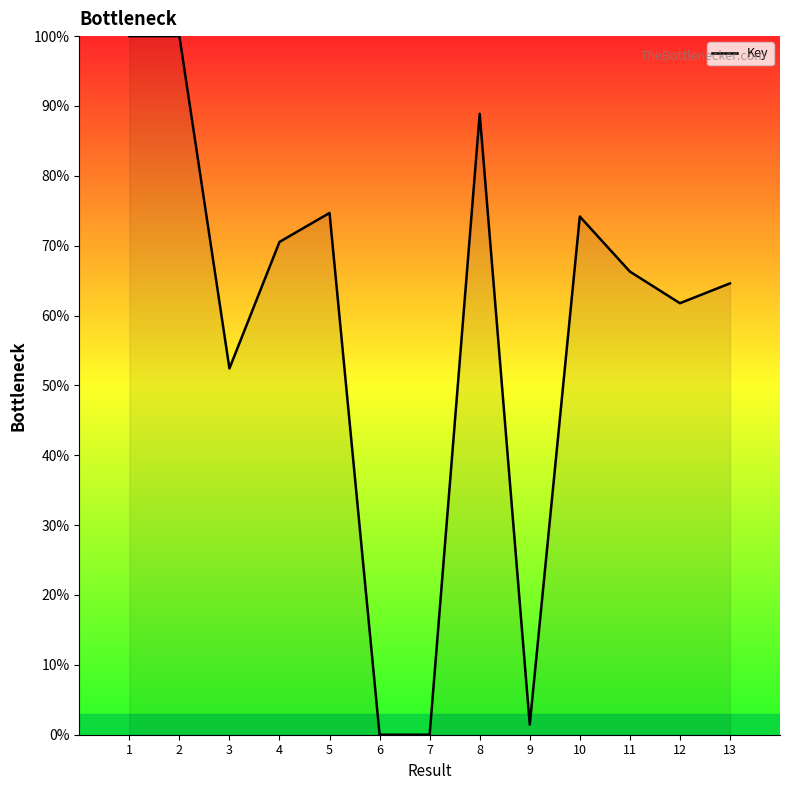

Where is the first local minimum?

3